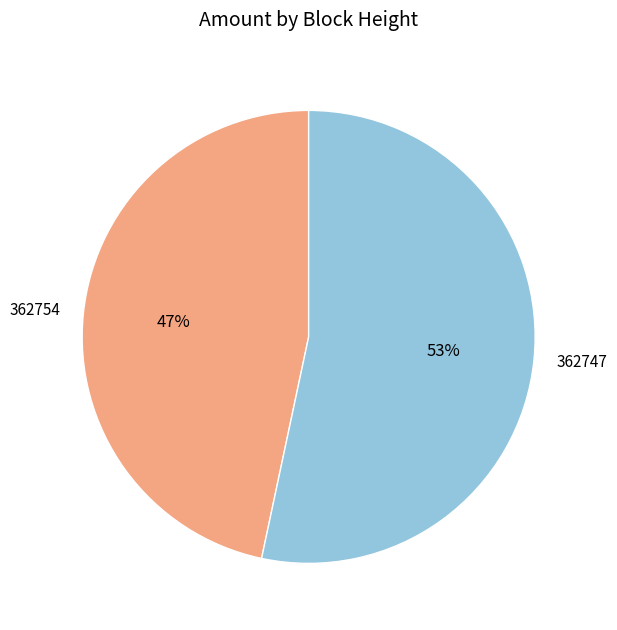

What percentage is the 362747 slice, to the nearest percent?

53%